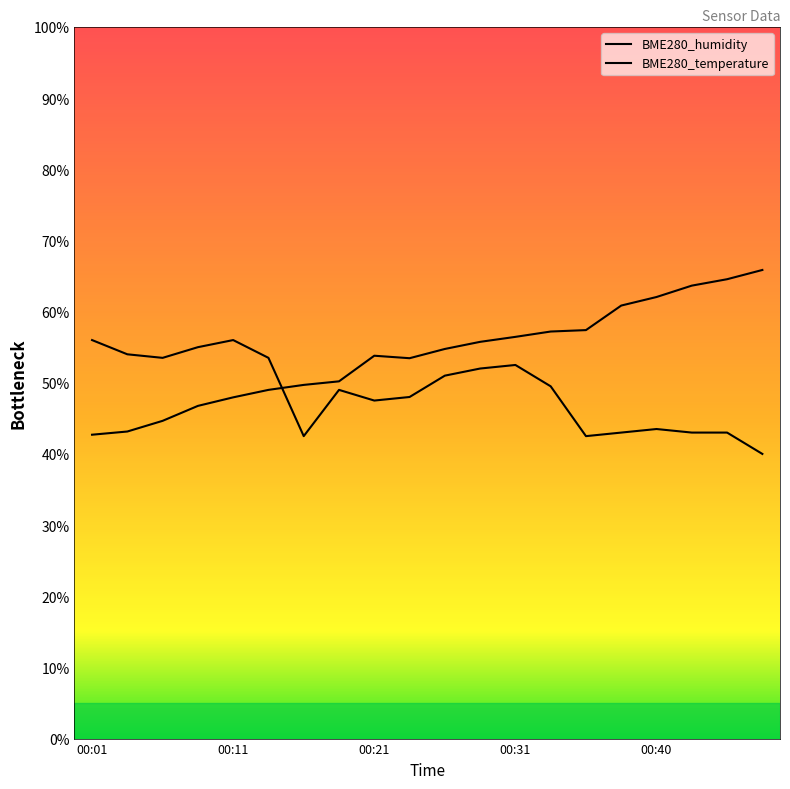

How many lines are shown in the chart?

2